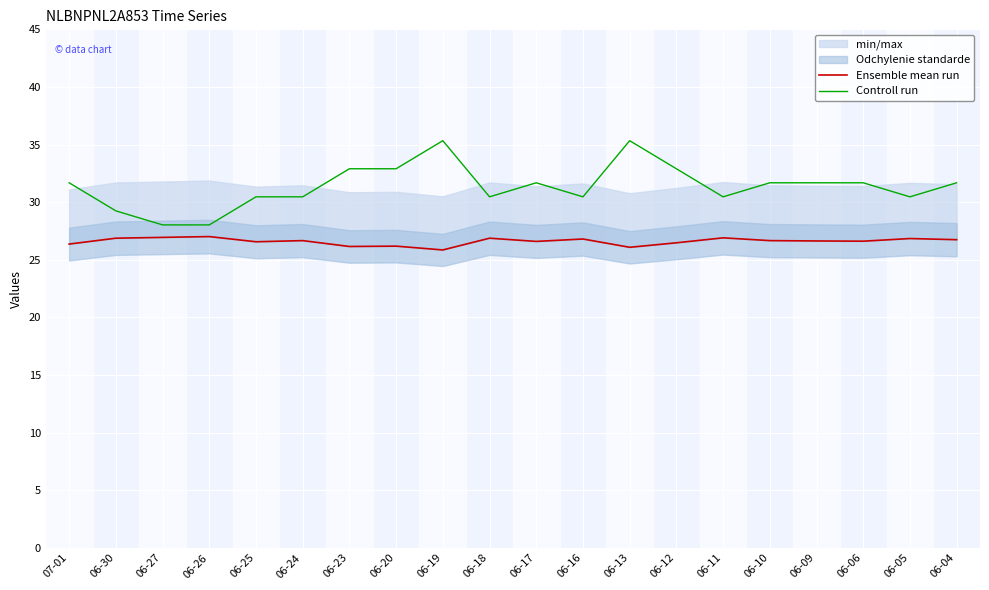

What is the maximum value shown in the chart?

35.3